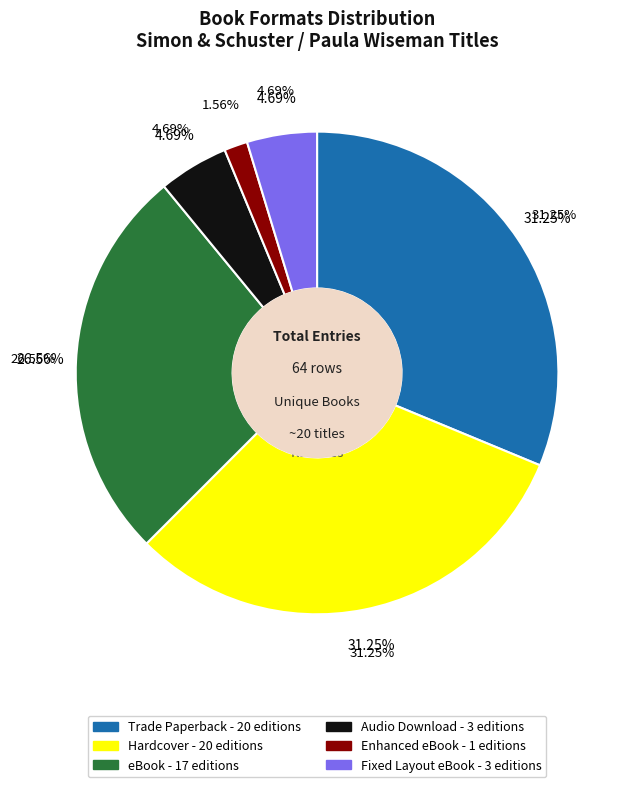

What percentage is the Hardcover slice, to the nearest percent?

31%